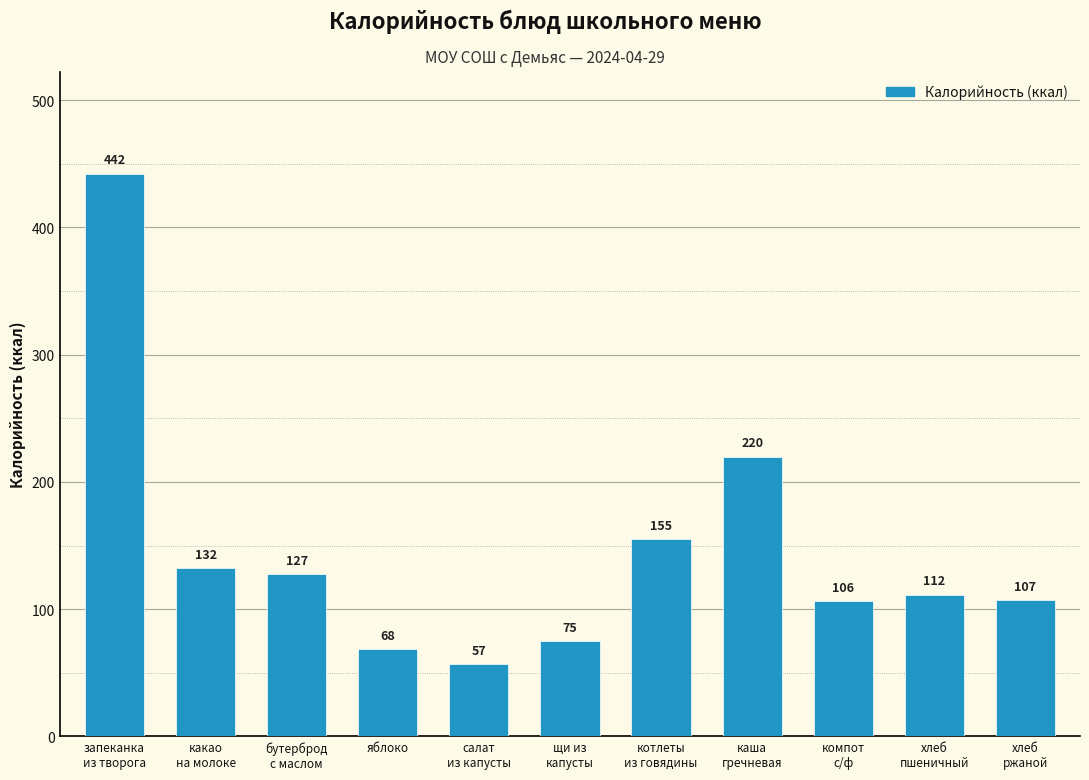

True or false: the data shows 107.0 at хлеб
ржаной.

True